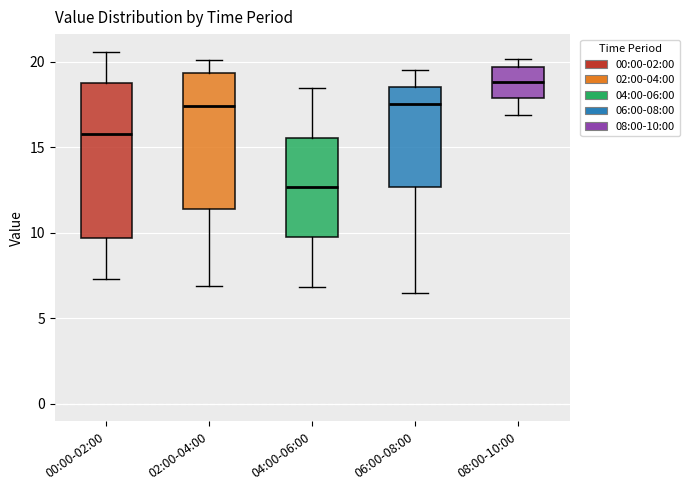

Where is the lower edge of the box for 00:00-02:00 on the y-axis? The values are not printed on the chart, so give them approximately, as read against the axis.

9.5